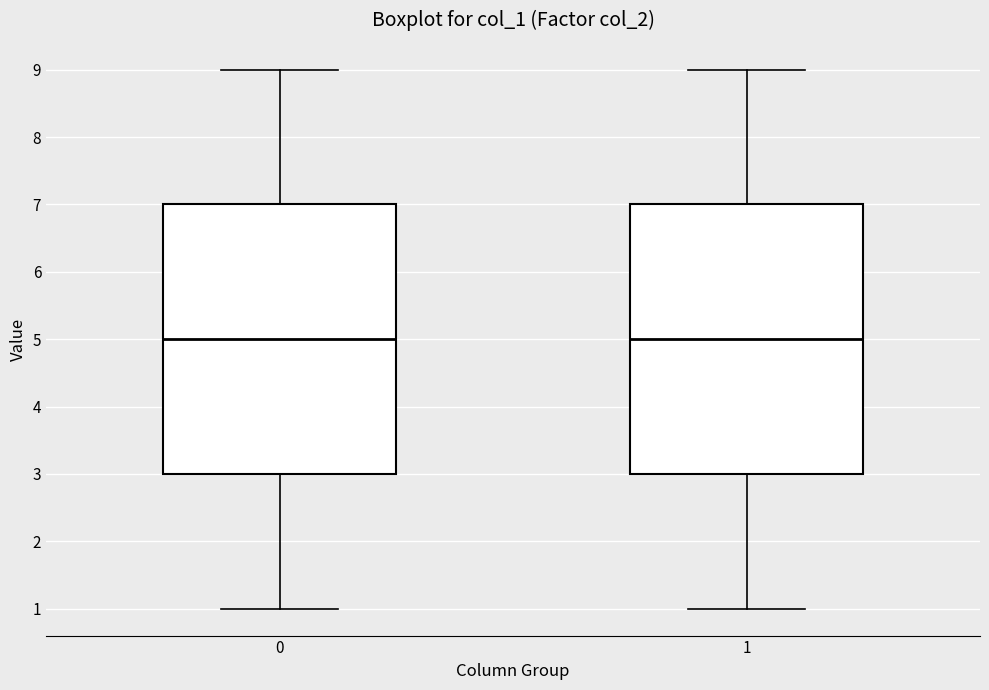

Reading left to right, read every box against the y-axis: the position of its median line, the range the box covers, and the ends of its whiskers. The values are not printed on the chart, so give them approximately, as read against the axis.

0: median 5, box 3 to 7, whiskers 1 to 9
1: median 5, box 3 to 7, whiskers 1 to 9